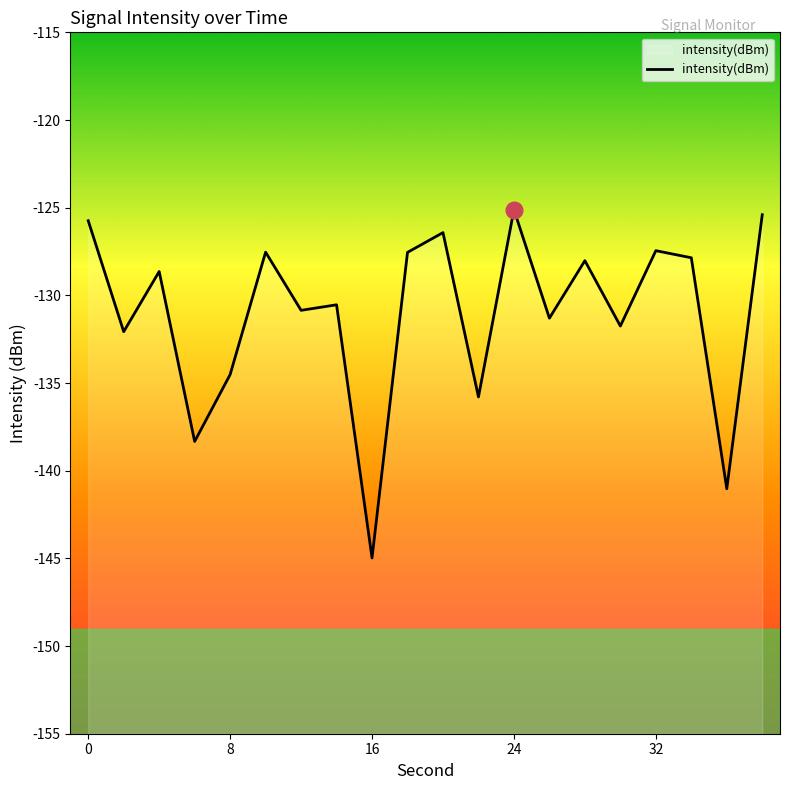

Which category has the highest value across all series?

24